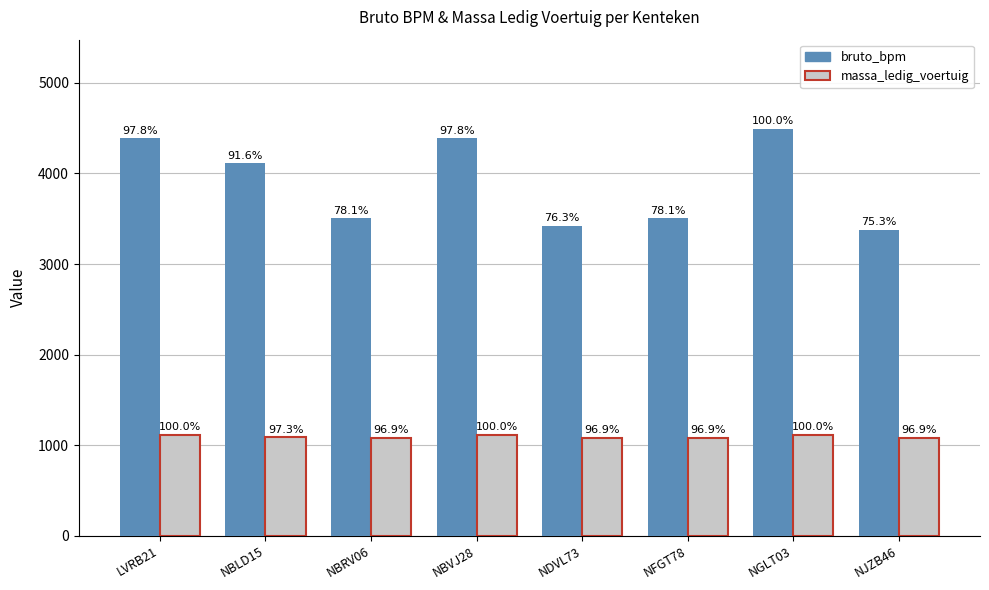

True or false: massa_ledig_voertuig has a value of 581 at NJZB46.

False